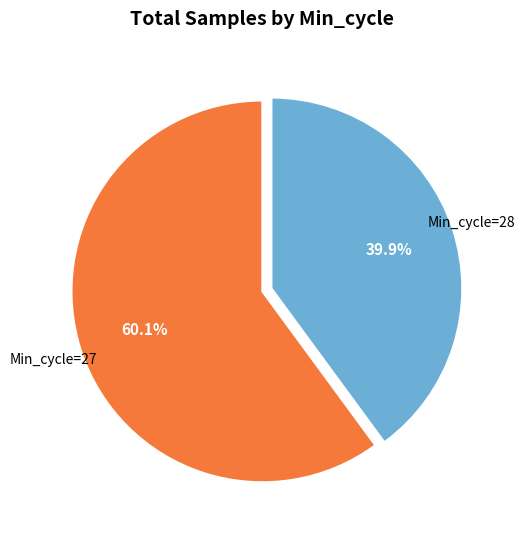

Does any single category account for the majority?

Yes